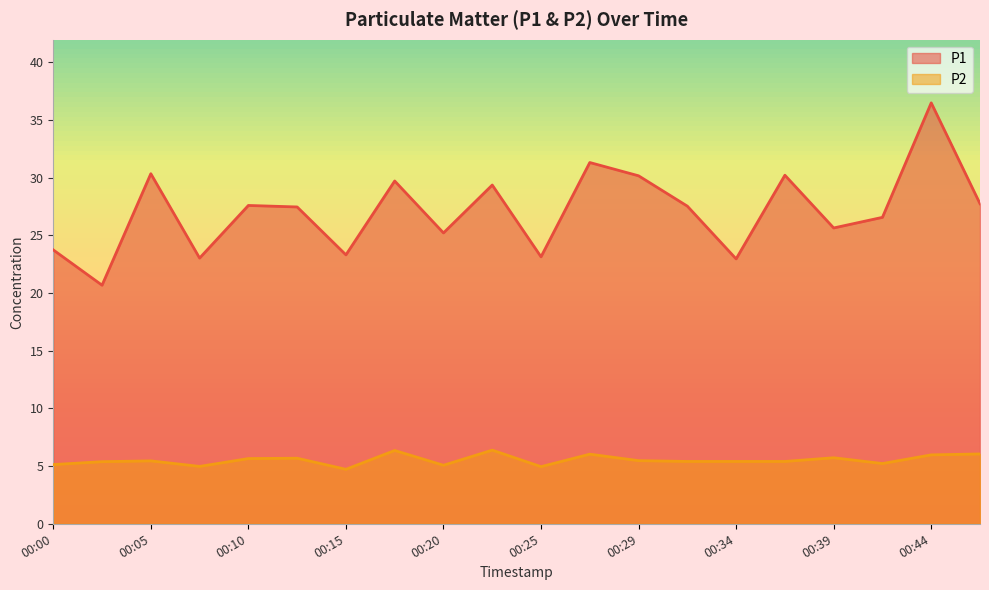

List the series in order of their peak value, lowest first.

P2, P1